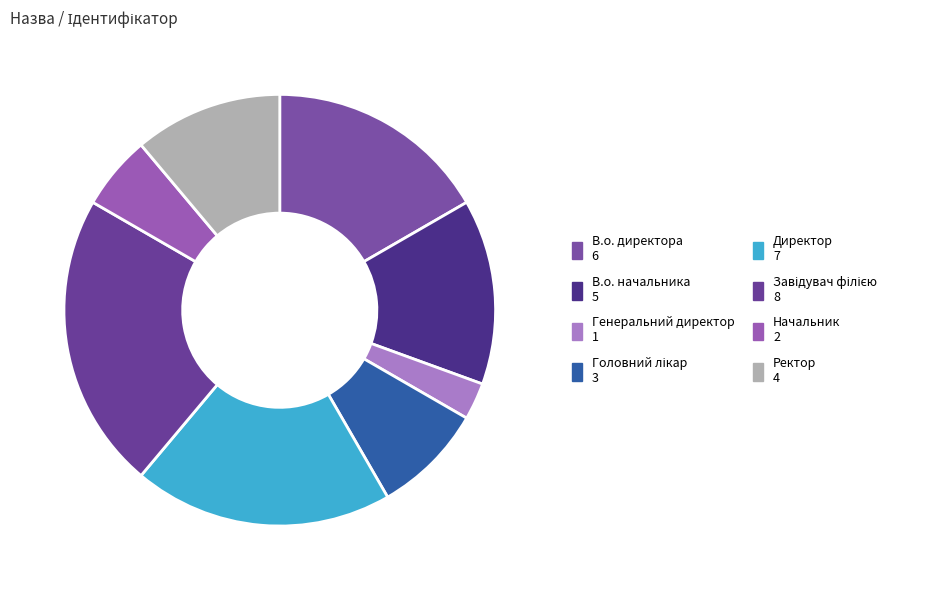

Which category has the biggest portion of the pie?

Завідувач філією